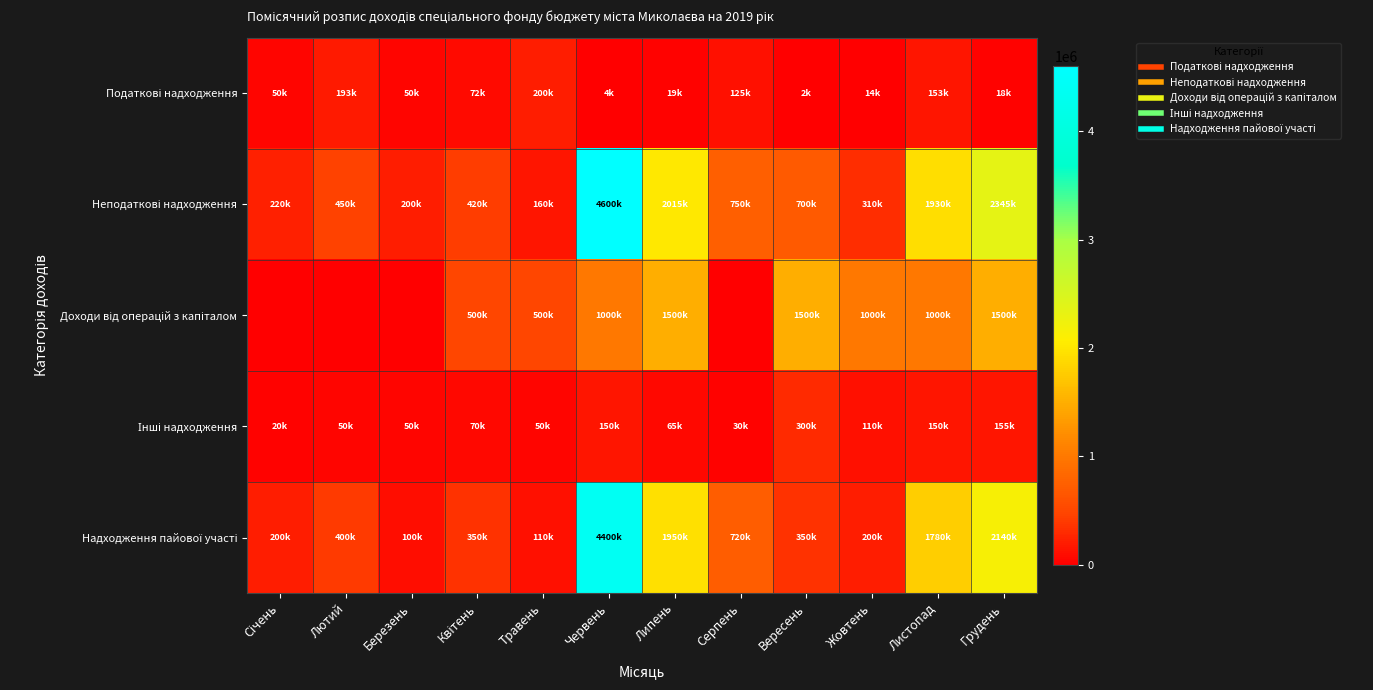

What is the difference between the highest and lowest values at Жовтень?

986000